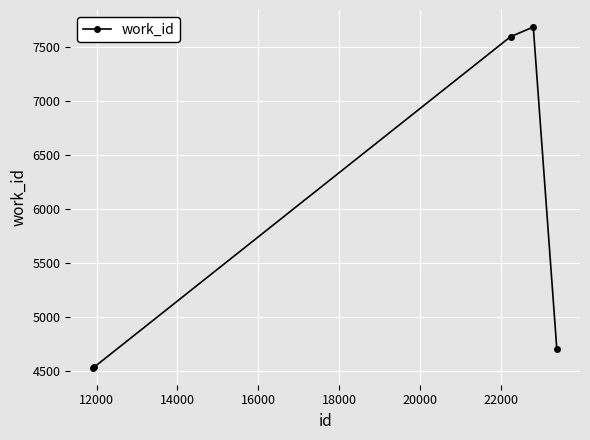

How many points are higher than both their immediate neighbors (excluding endpoints)?

1